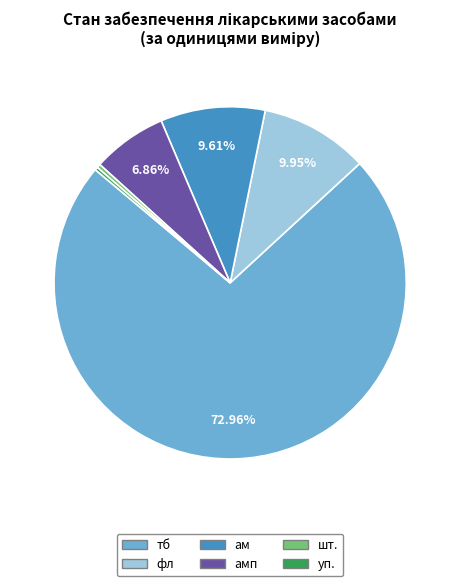

Does any single category account for the majority?

Yes